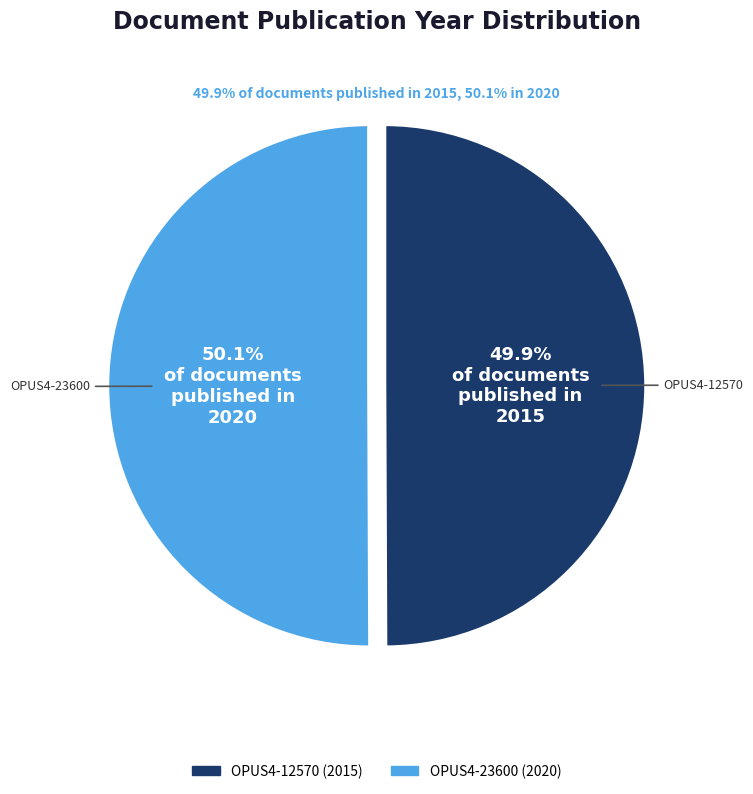

To the nearest percent, what portion does OPUS4-12570 represent?

50%